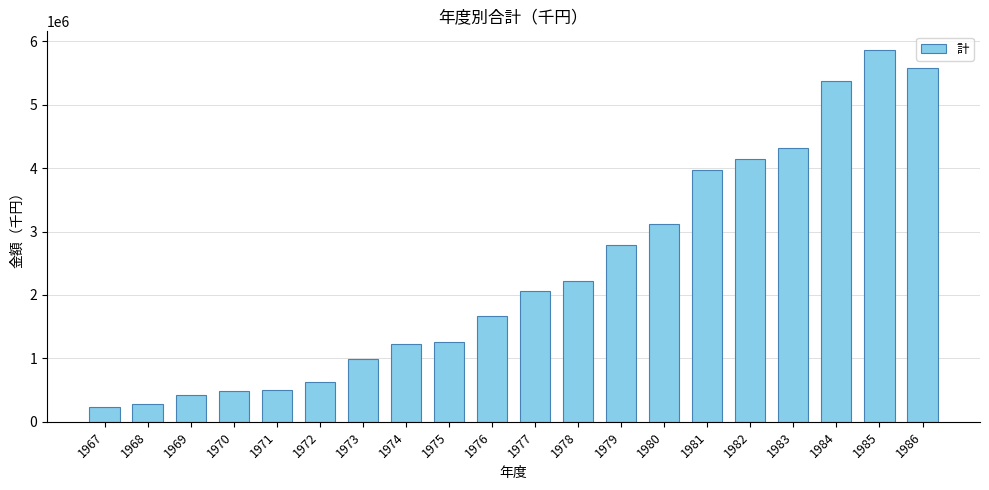

Are the bars grouped side by side (vs. stacked)?

No